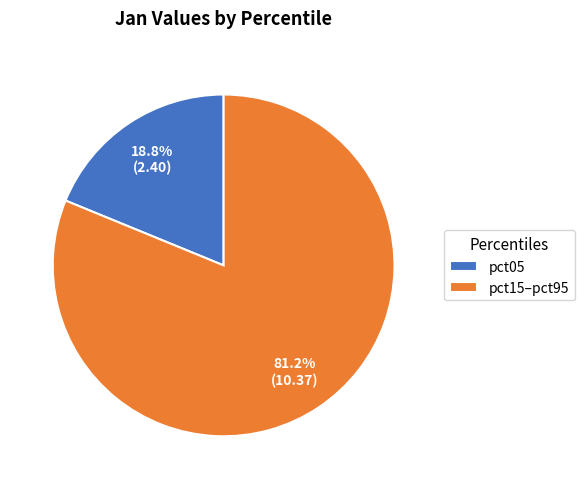

How much of the chart is everything except pct15–pct95?

18.8%